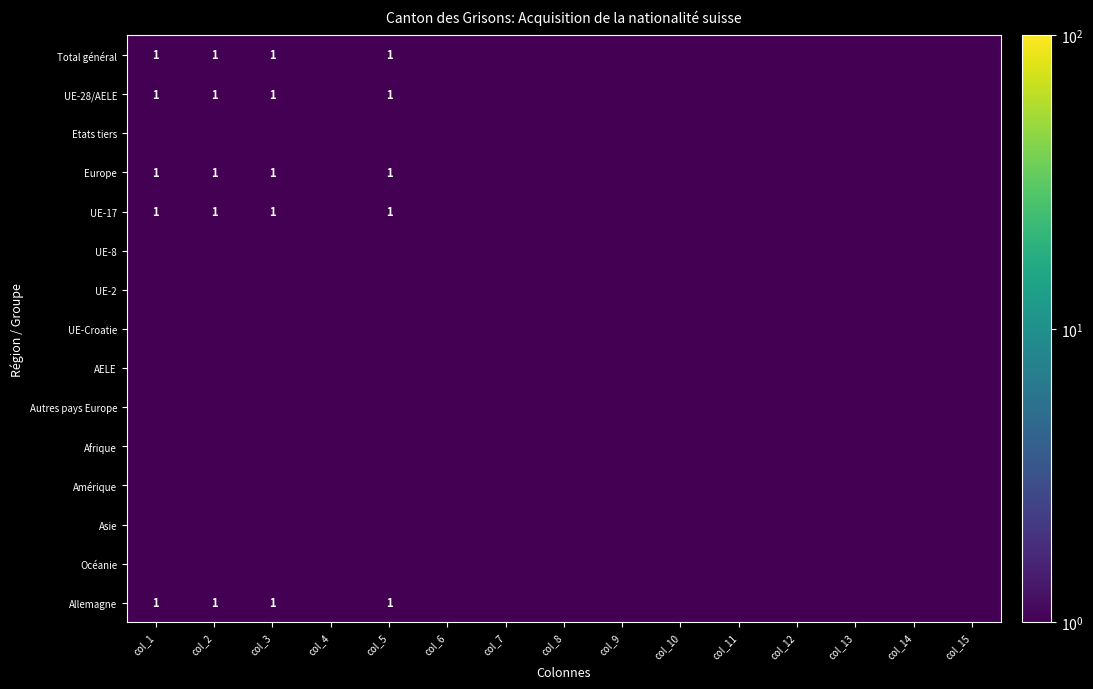

What is the sum of the UE-17 values at col_5 and col_1?

2.0